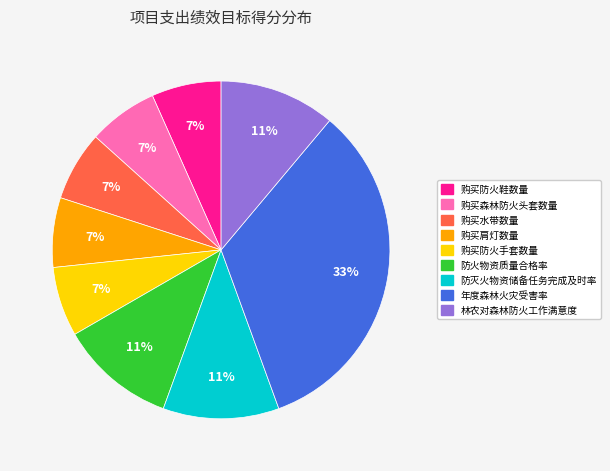

Is 林农对森林防火工作满意度 the majority of the pie?

No